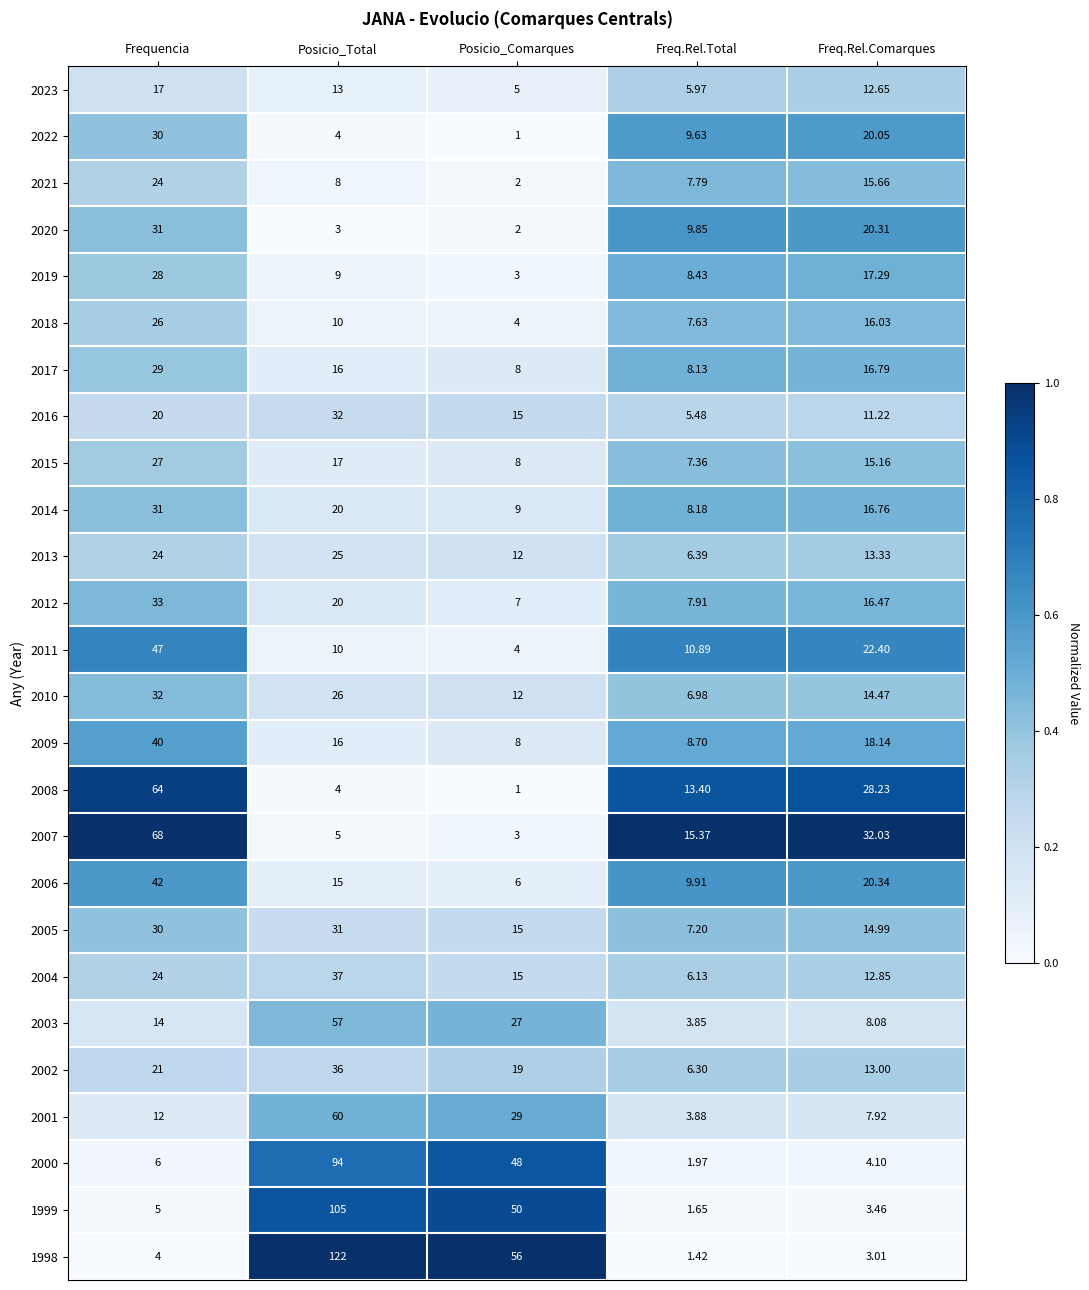

At which category is the sum across all series the highest?

Posicio_Total